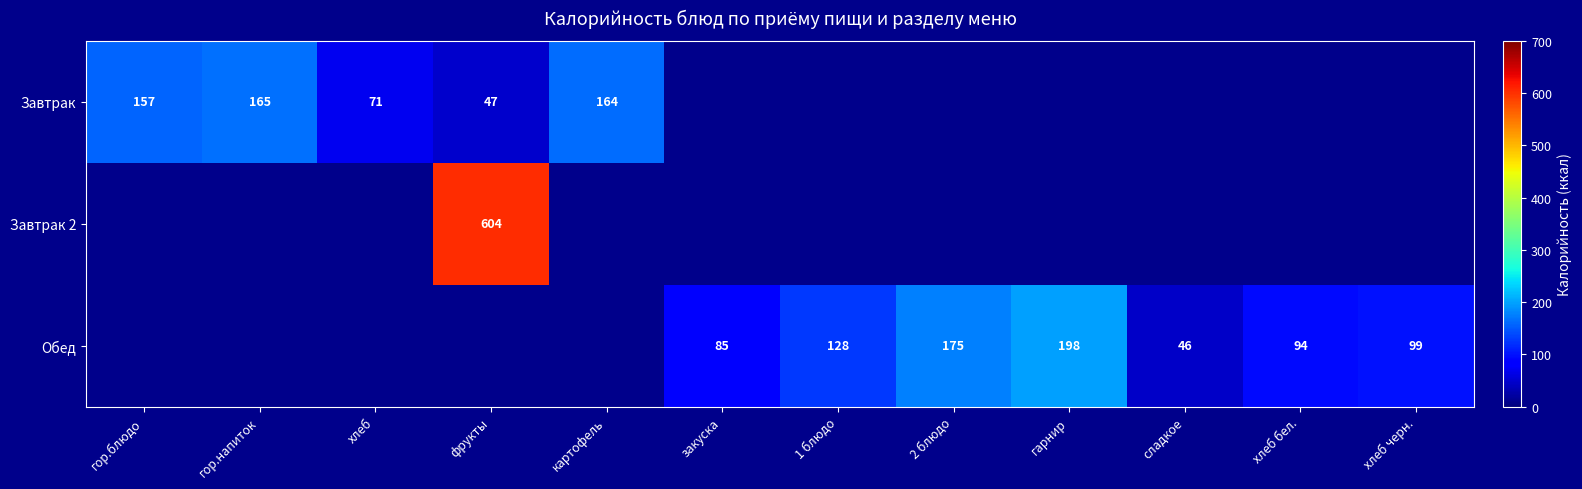

Is it true that Обед equals 173 at 1 блюдо?

False